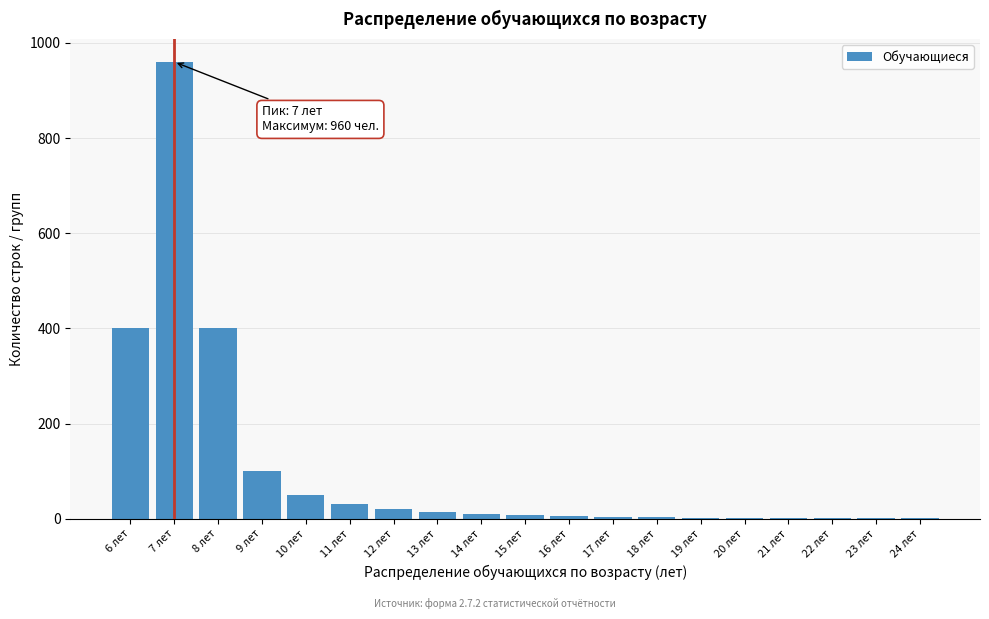

What is the sum of all values?

2013